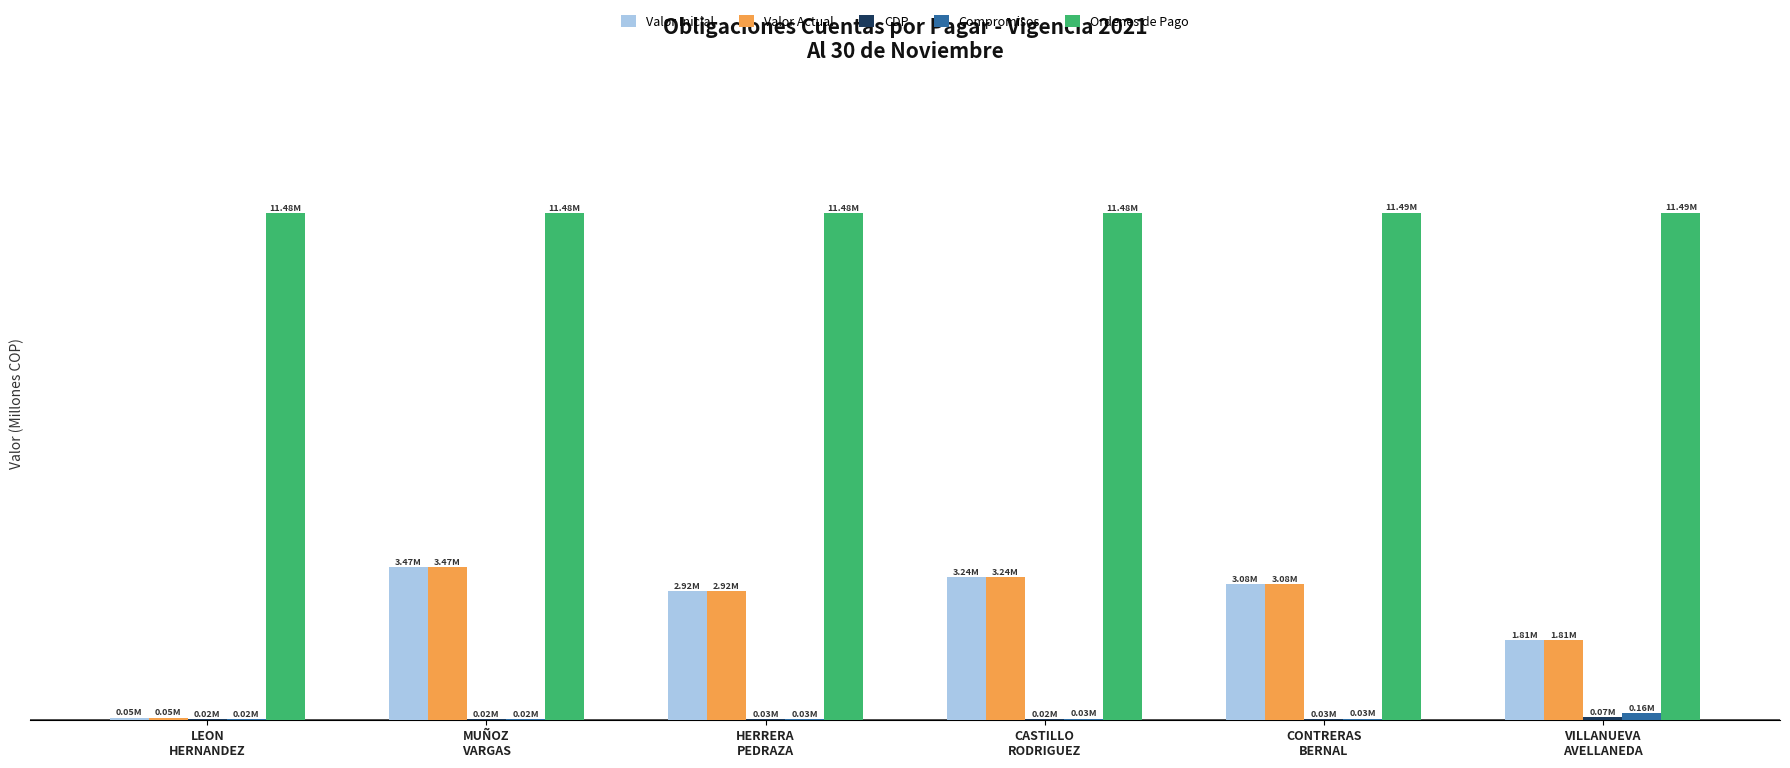

What is the spread (max minus min) of values at LEON
HERNANDEZ?

11.5